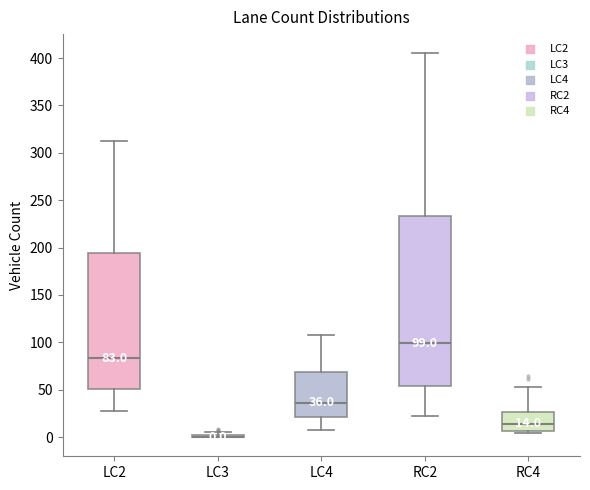

Comparing the boxes themselves (not the whiskers), which one is the tallest?

RC2